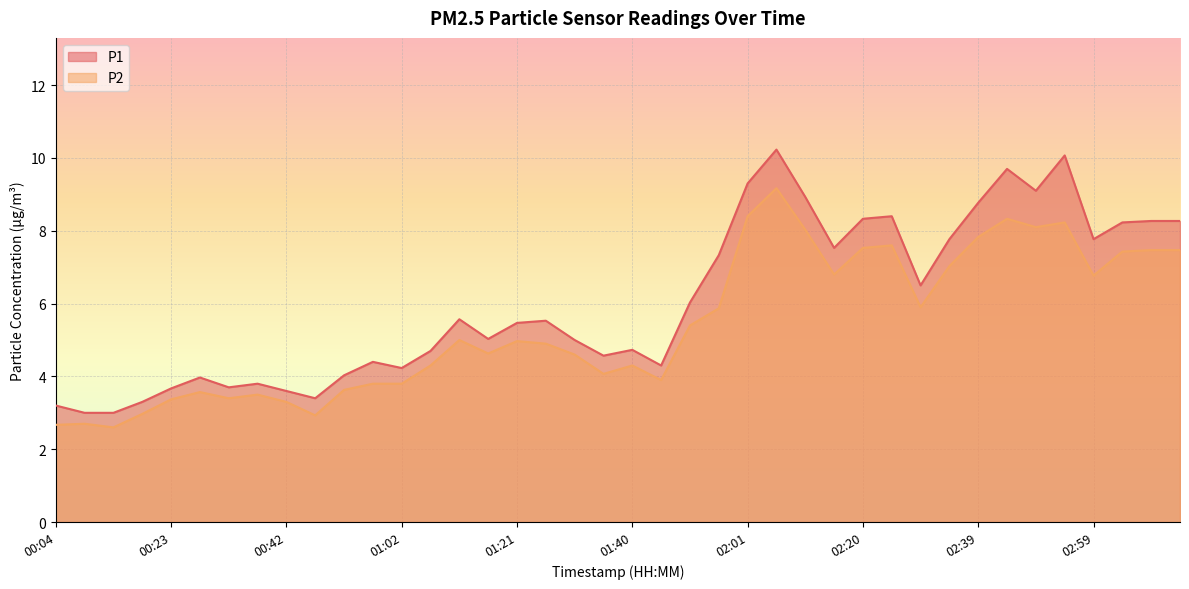

What is the average value of the P2 series?

5.4